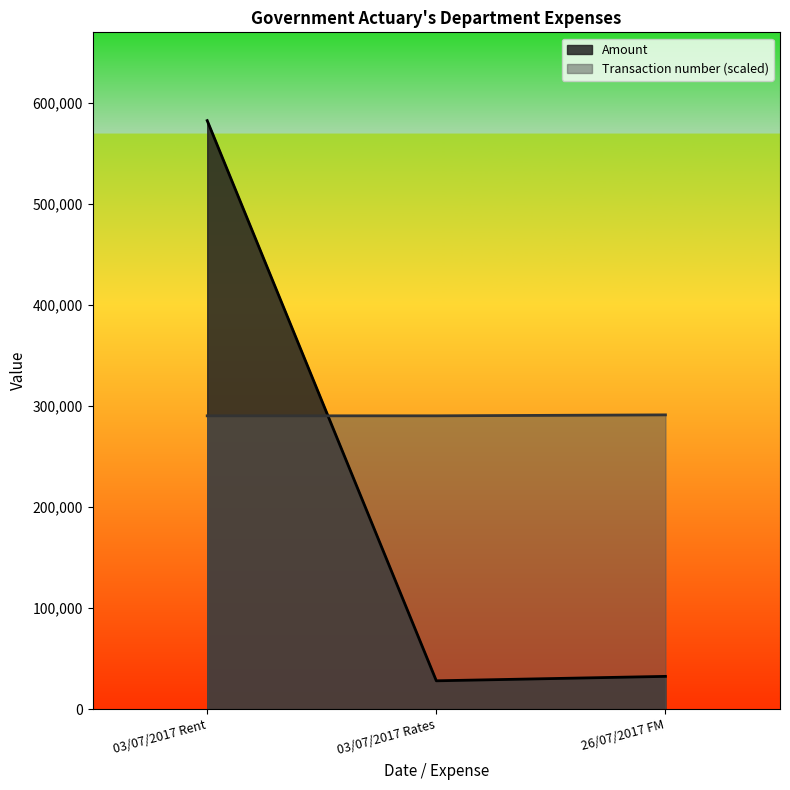

Rank the categories by Transaction number value from highest to lowest.

26/07/2017 FM, 03/07/2017 Rates, 03/07/2017 Rent